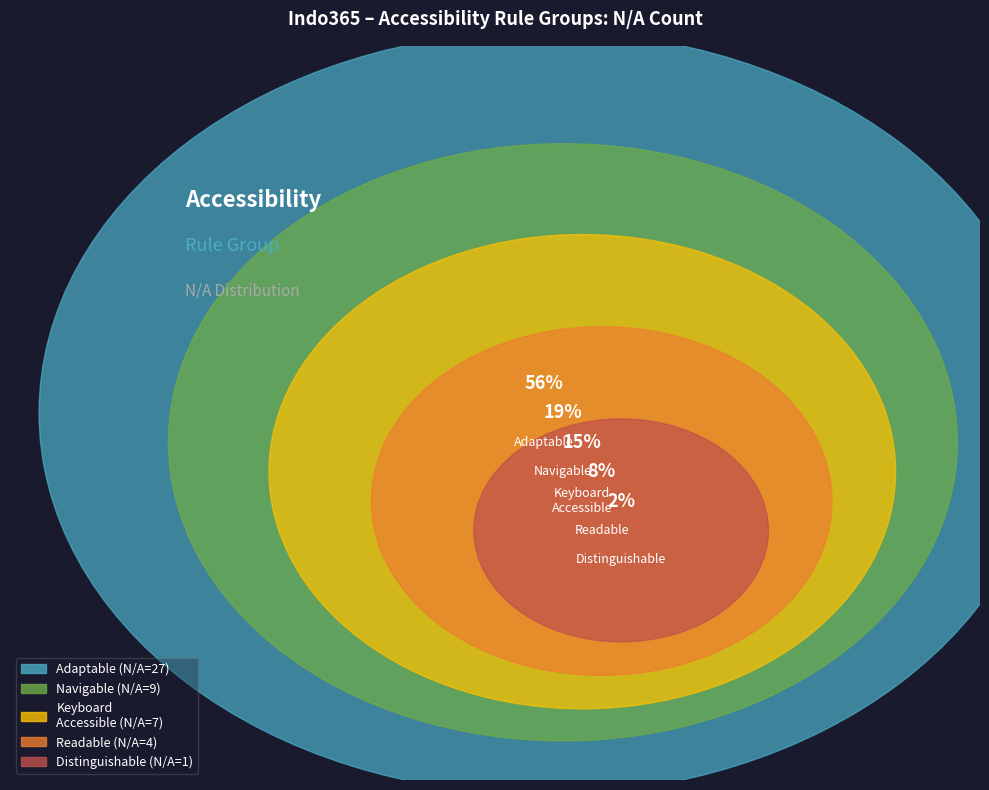

The Adaptable (N/A=27) slice represents 56% of the pie. True or false?

True